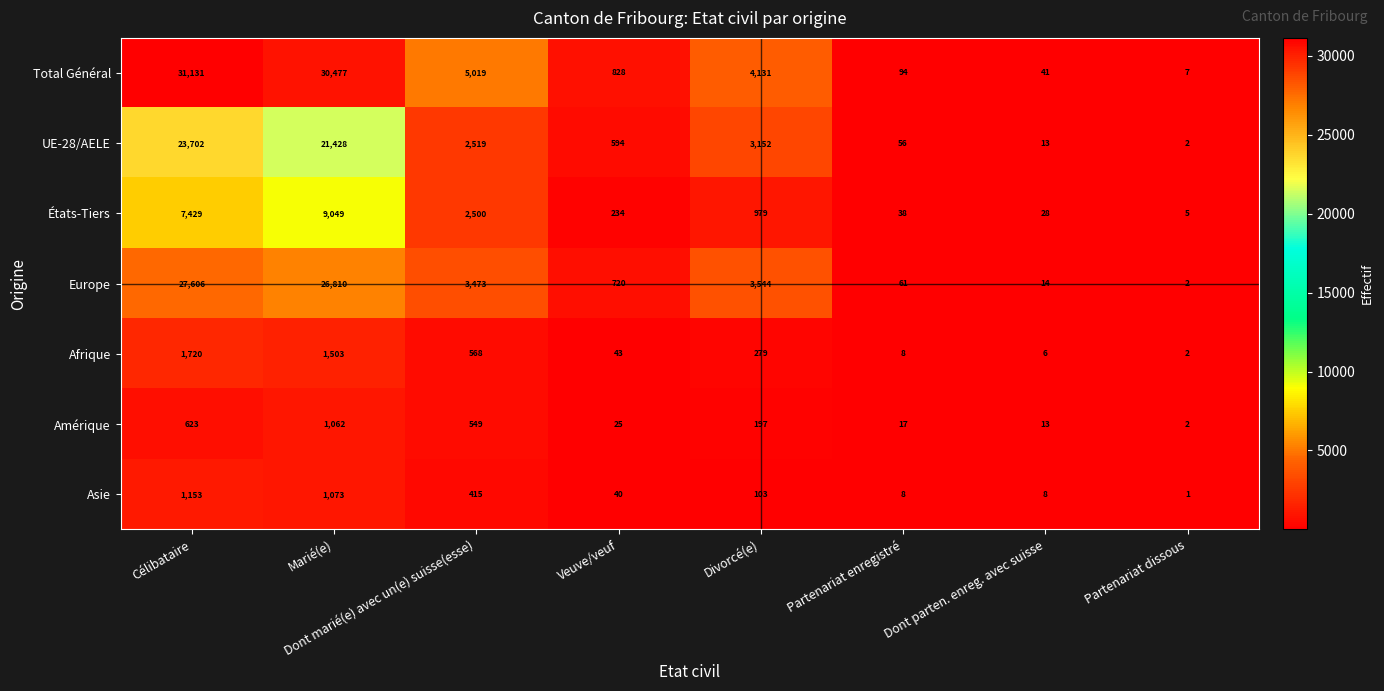

How many categories are shown in the chart?

8